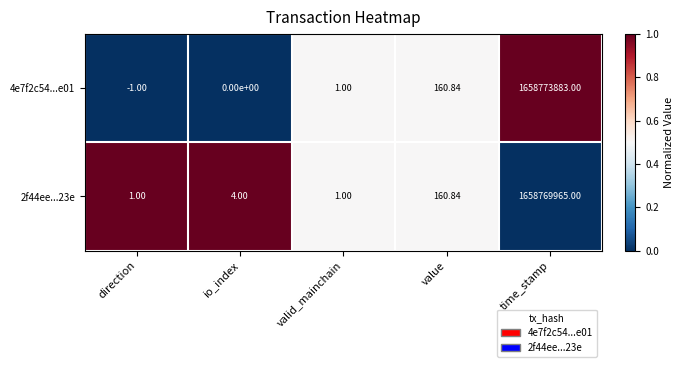

At which category is the sum across all series the highest?

time_stamp